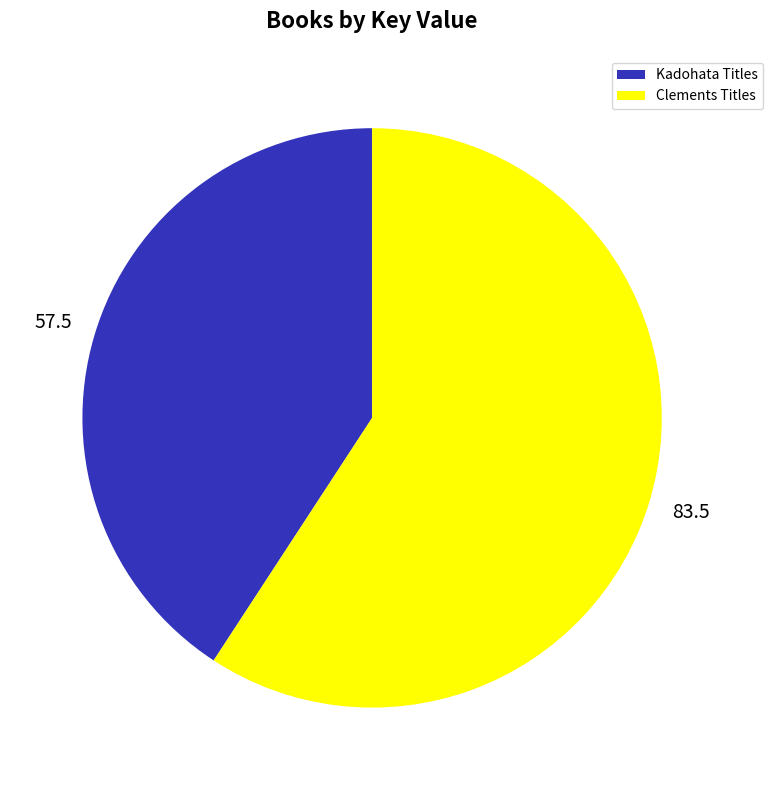

How many segments does this pie chart have?

2